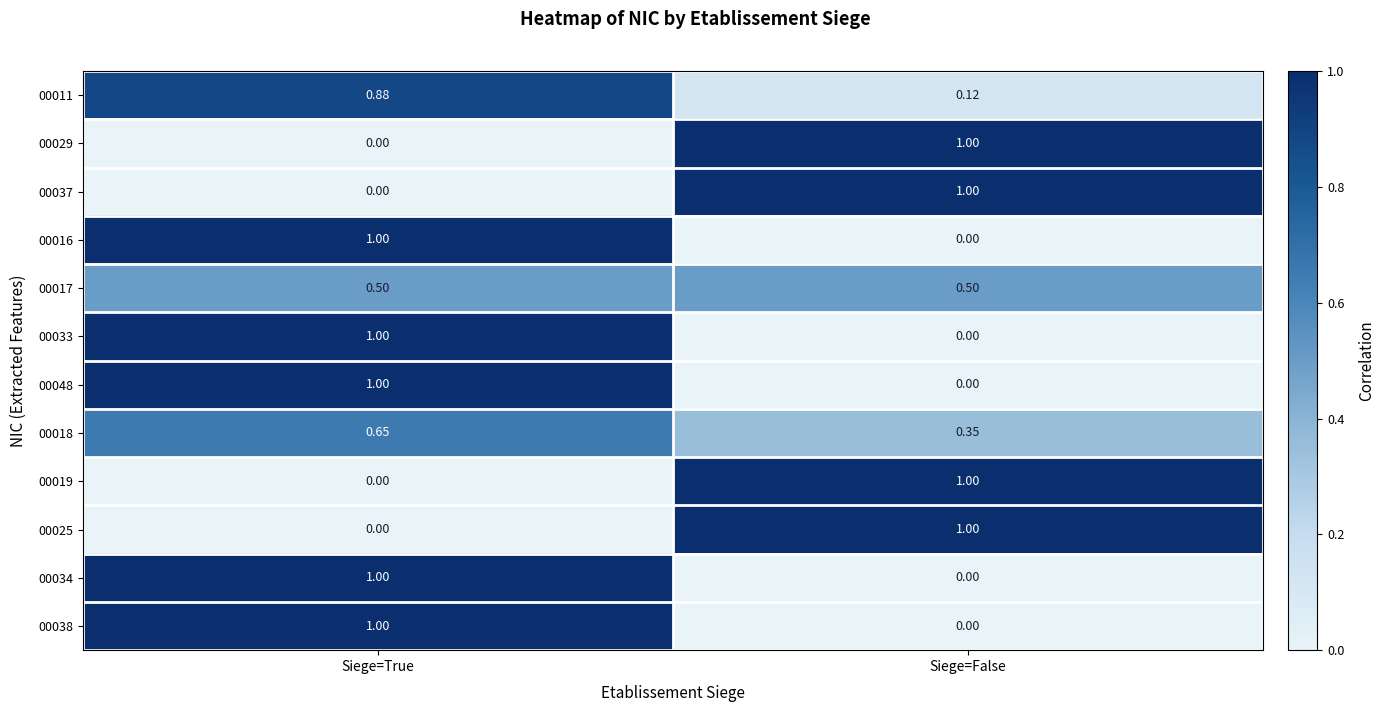

Rank the categories by 00016 value from lowest to highest.

Siege=False, Siege=True